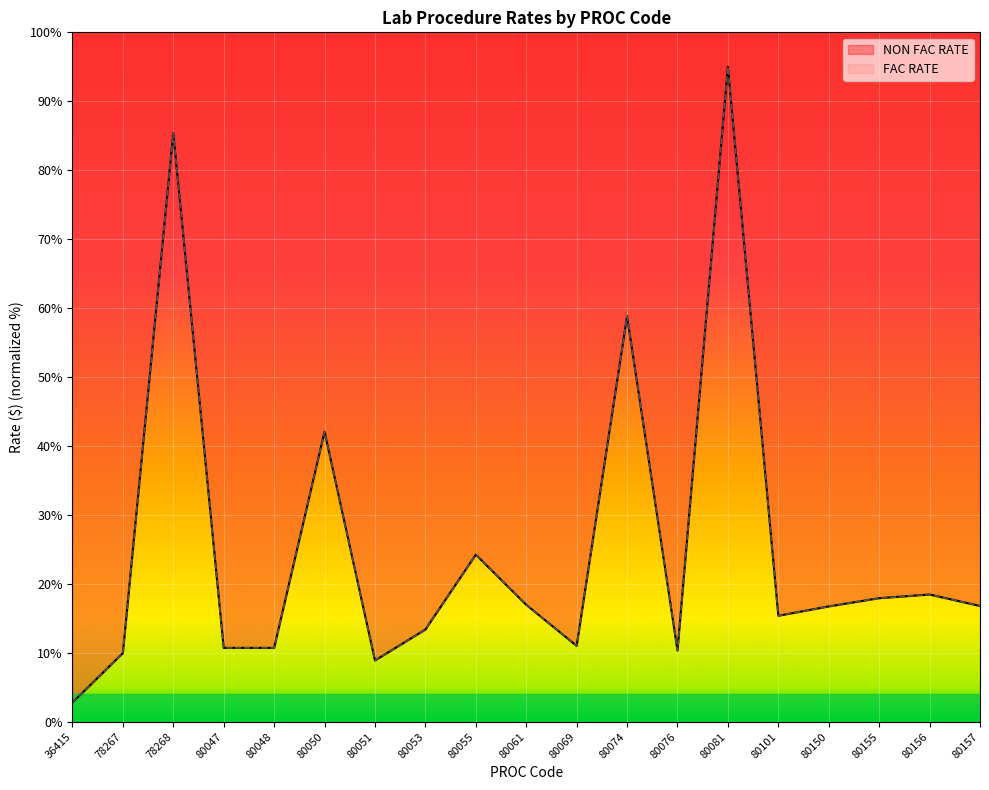

Rank the series by their maximum value, from lowest to highest.

NON FAC RATE, FAC RATE